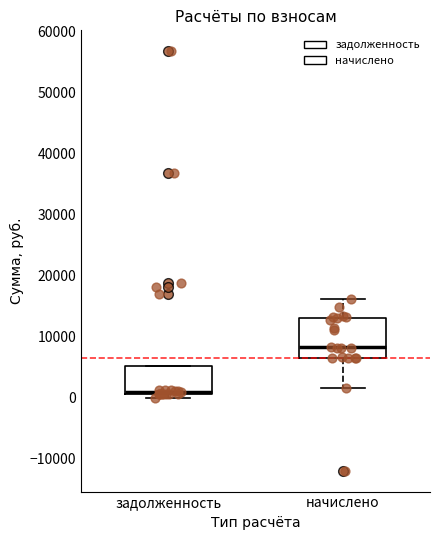

Where is the upper edge of the box for задолженность on the y-axis? The values are not printed on the chart, so give them approximately, as read against the axis.

5000